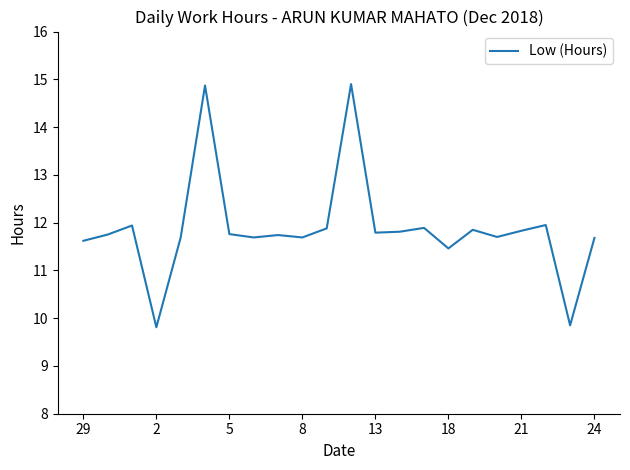

What is the difference between the maximum and minimum values?

5.1